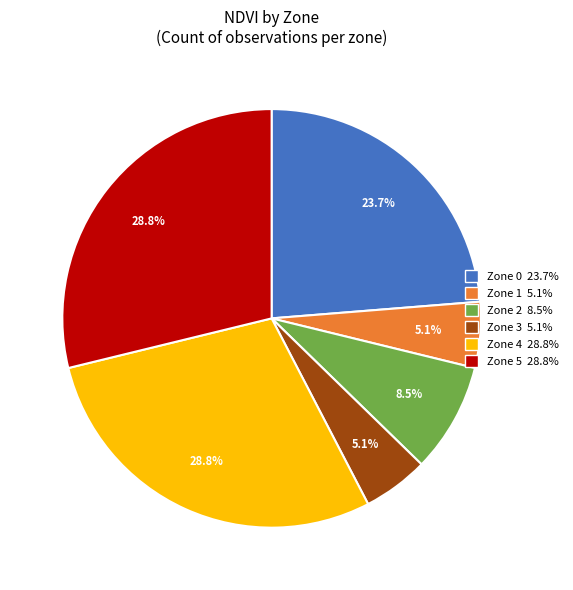

How many slices are in this pie chart?

6